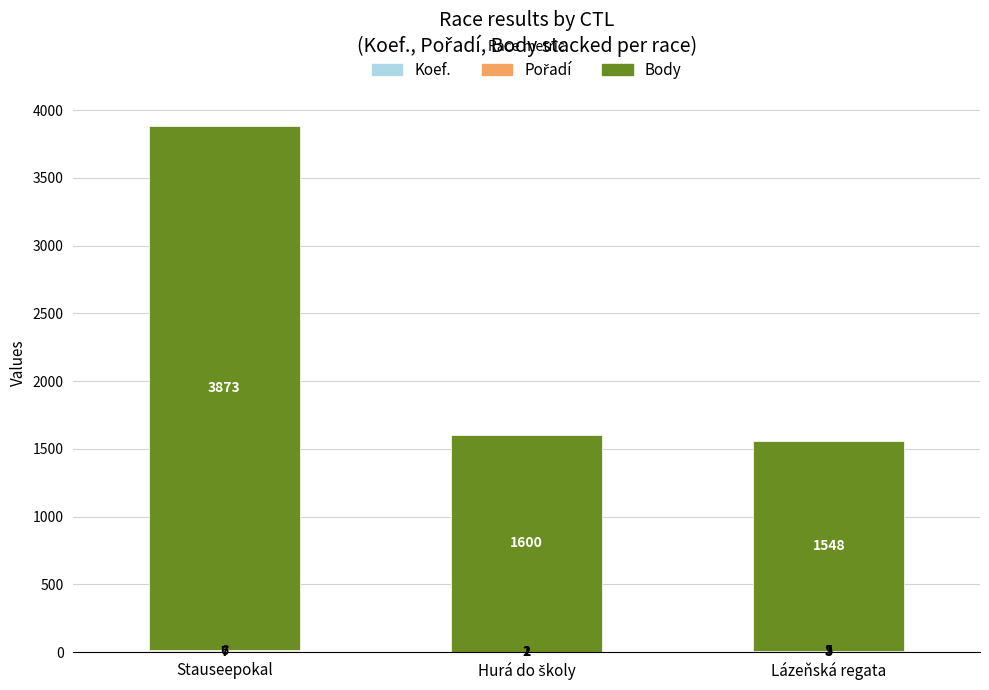

At which category is the sum across all series the highest?

Stauseepokal